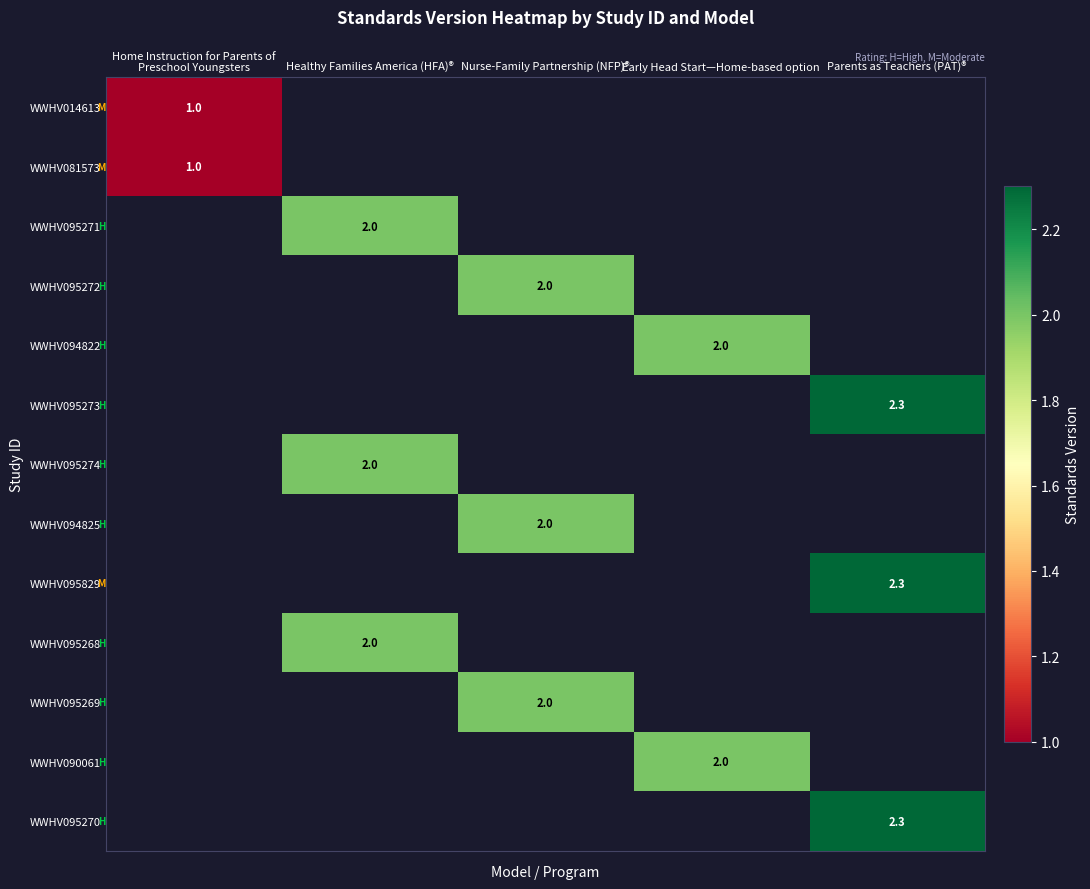

The WWHV095829 series shows 2.3 at Parents as Teachers (PAT)®. True or false?

True